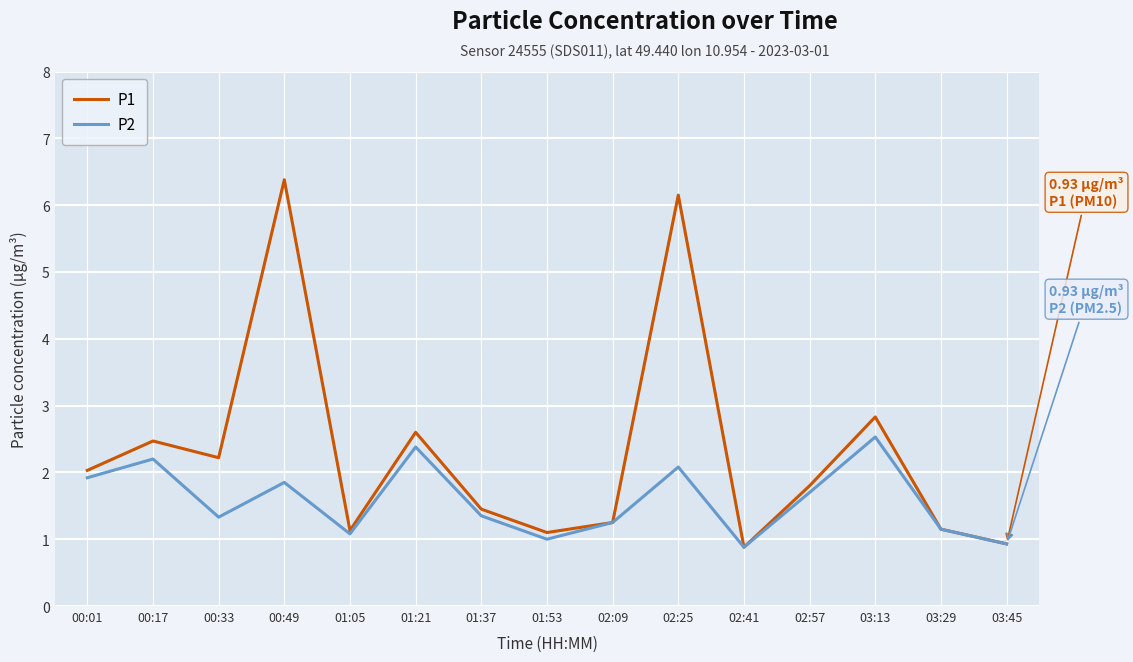

At which label does P1 first exceed 1?

00:01